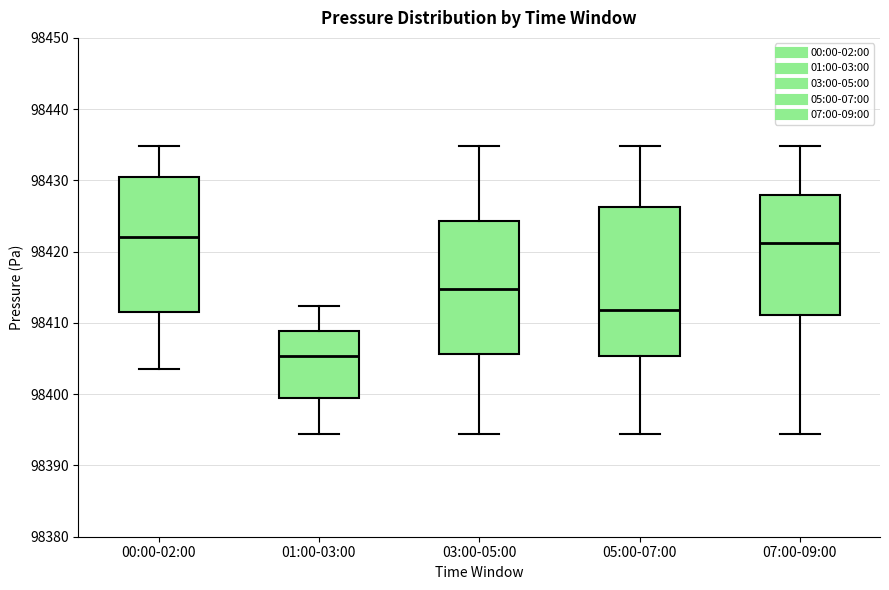

Which box has the lowest median line?

01:00-03:00